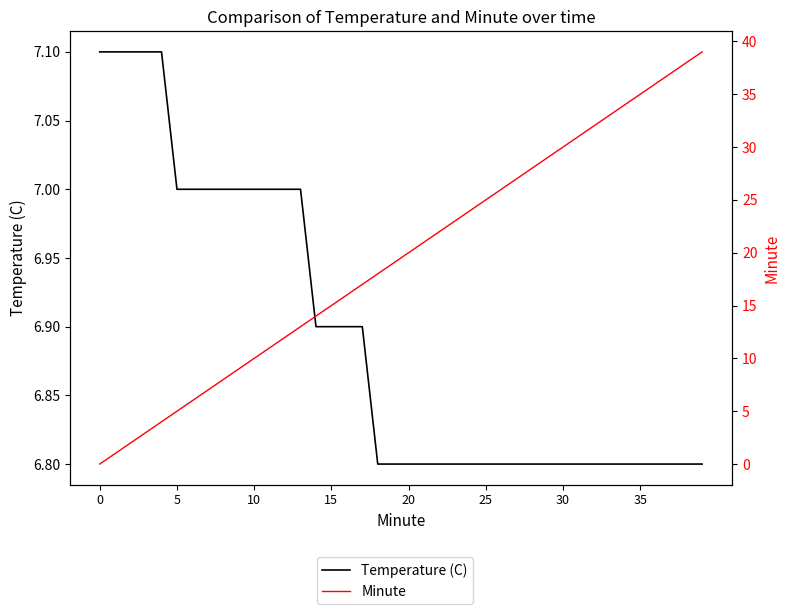

Which series changed the most between 10 and 23?

Minute